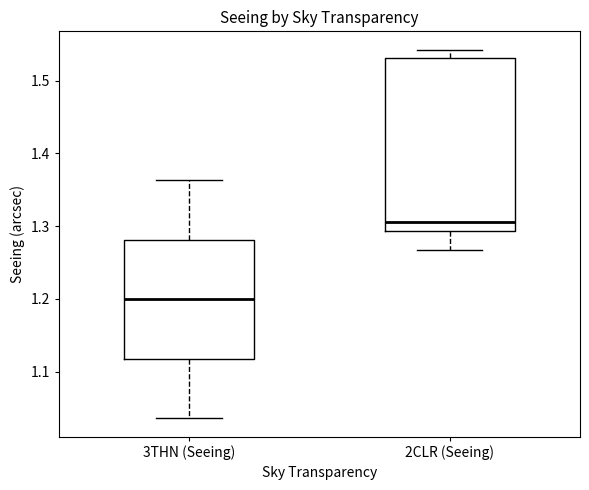

Reading left to right, read every box against the y-axis: the position of its median line, the range the box covers, and the ends of its whiskers. The values are not printed on the chart, so give them approximately, as read against the axis.

3THN (Seeing): median 1.20, box 1.12 to 1.28, whiskers 1.04 to 1.36
2CLR (Seeing): median 1.31, box 1.29 to 1.53, whiskers 1.27 to 1.54